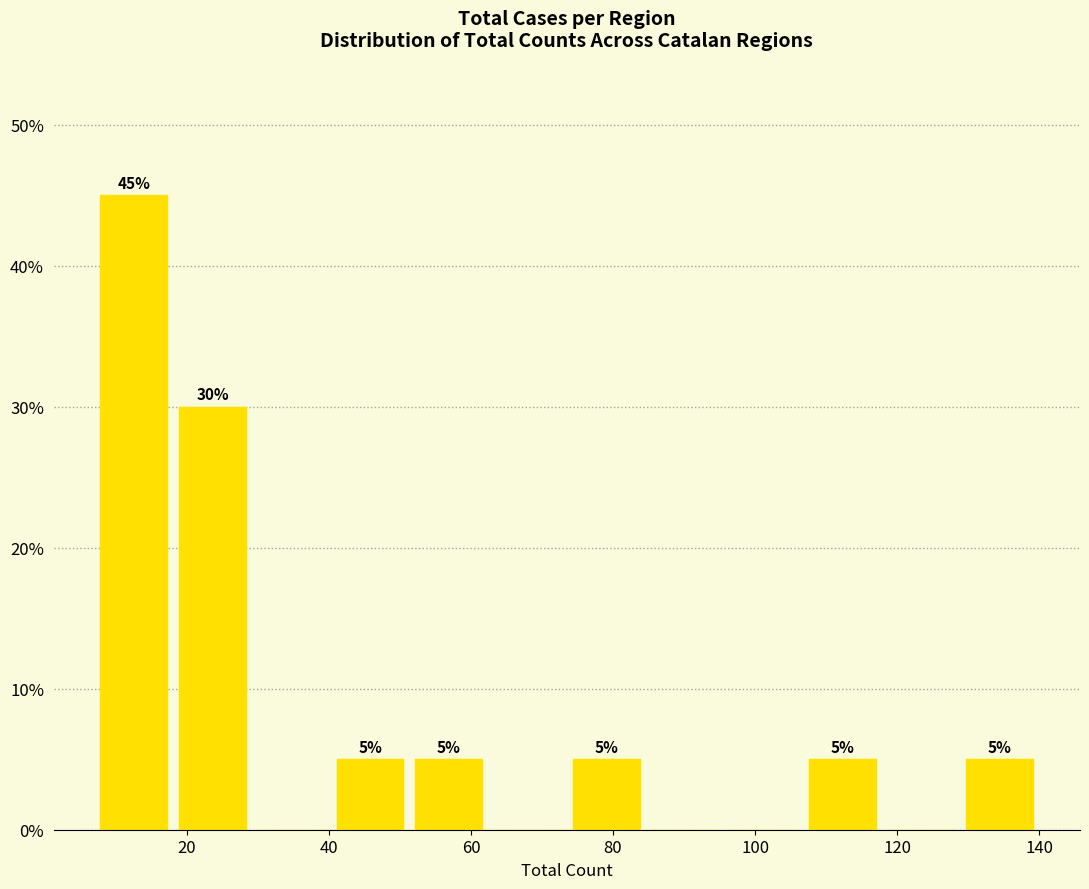

Which range on the x-axis has the tallest bar?

8 to 18